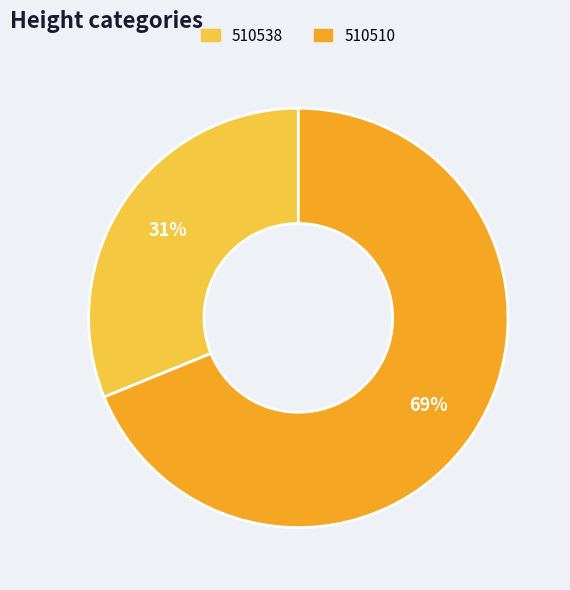

True or false: 510510 accounts for 69% of the total.

True